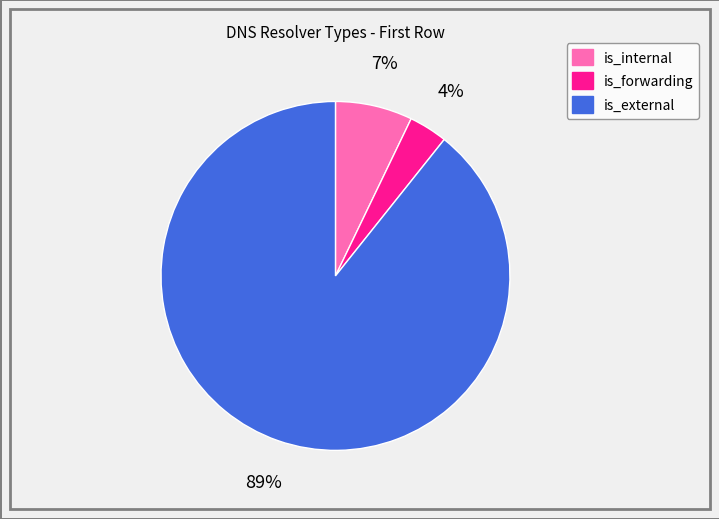

Count the number of slices in the pie.

3